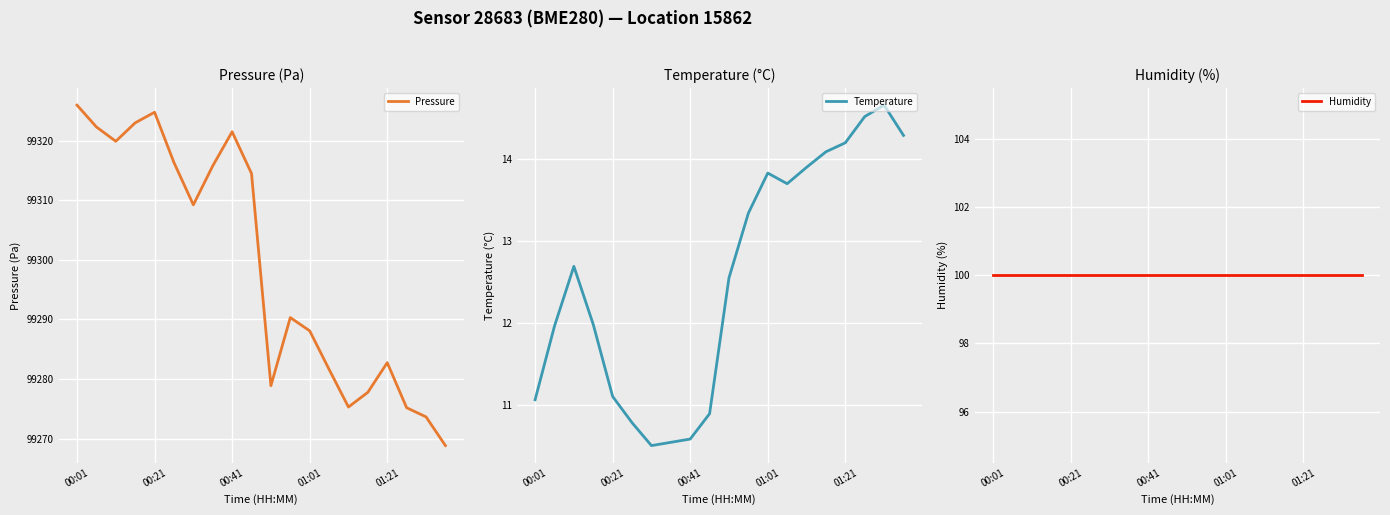

How many interior local valleys does the Temperature series have?

2